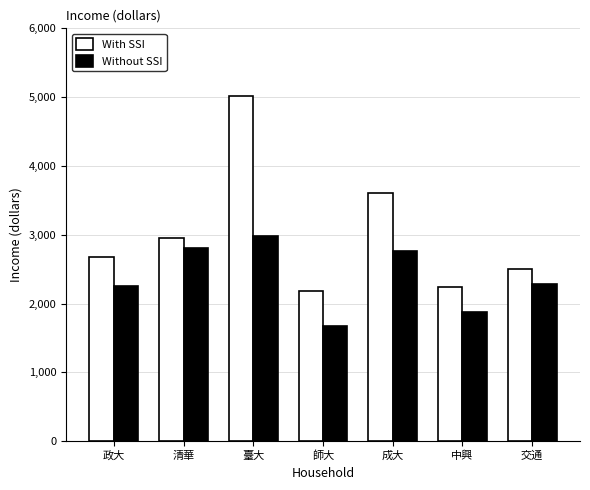

At which label is With SSI closest to 3599?

成大